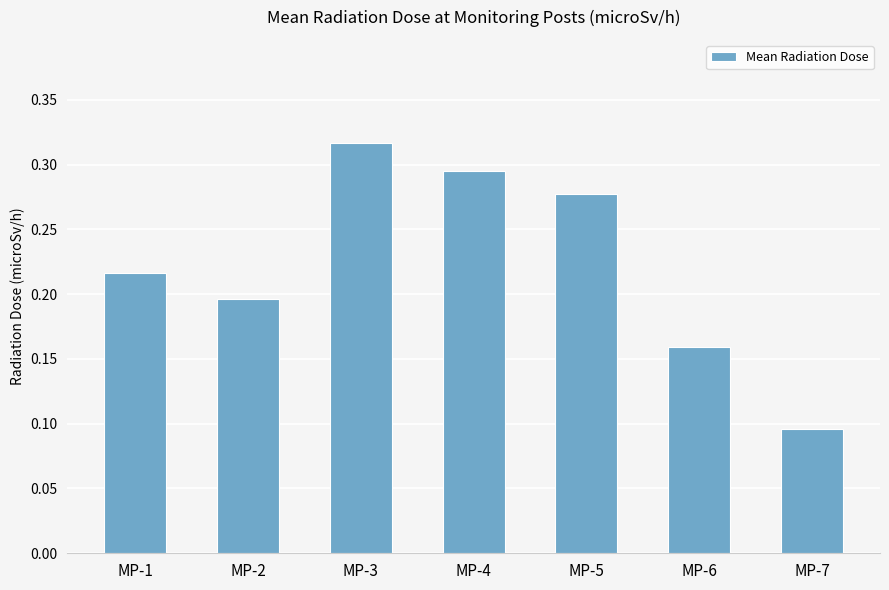

Which label corresponds to the smallest value in the chart?

MP-7